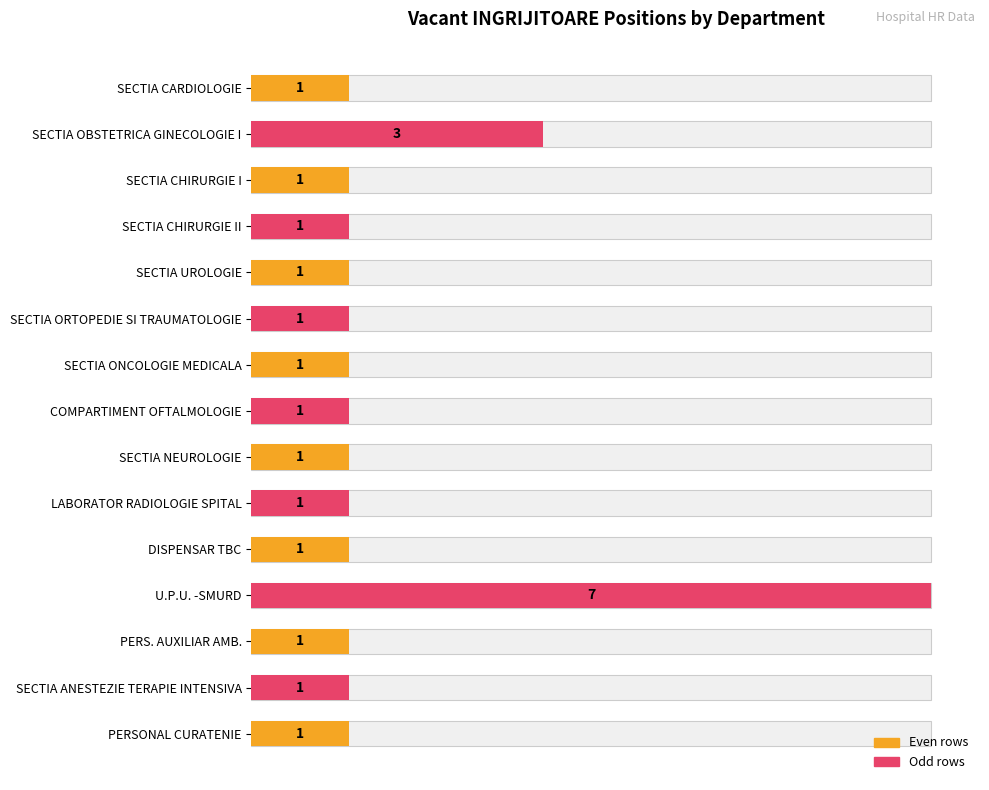

Reading left to right, transcribe all the data shown in this chart.

1	3	1	1	1	1	1	1	1	1	1	7	1	1	1